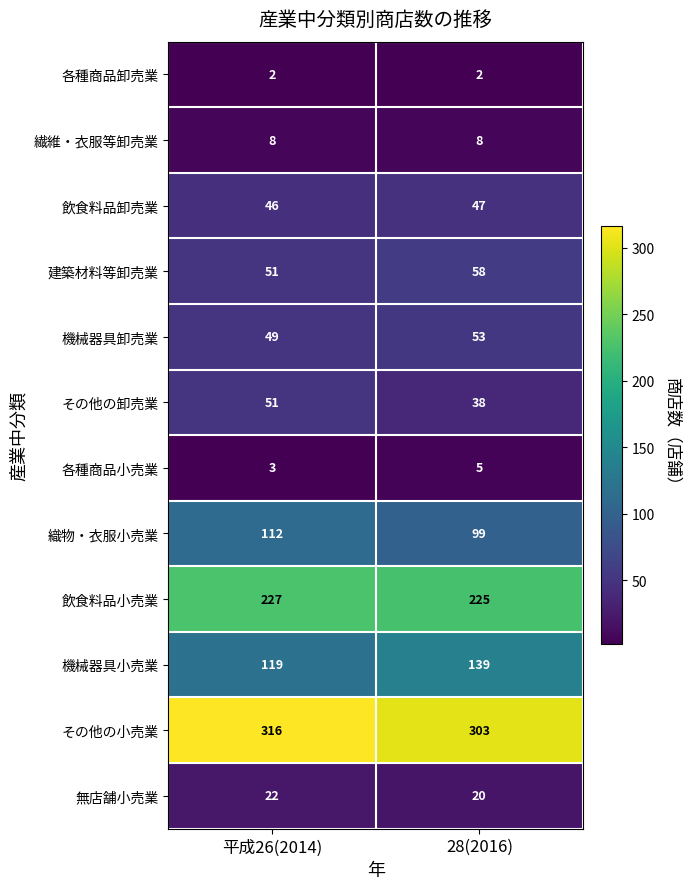

What is the average value of the 無店舗小売業 series?

21